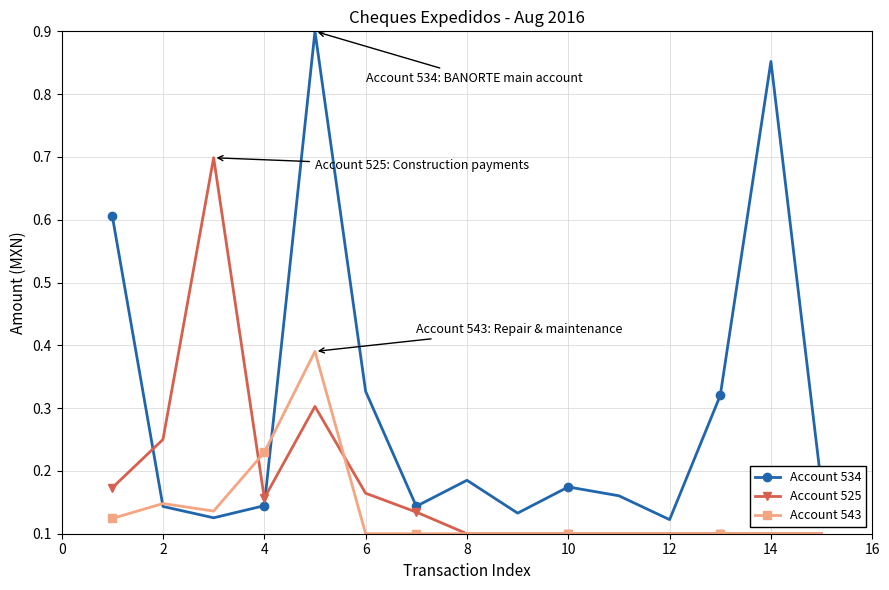

Rank the series by their average value, from lowest to highest.

Account 543, Account 525, Account 534